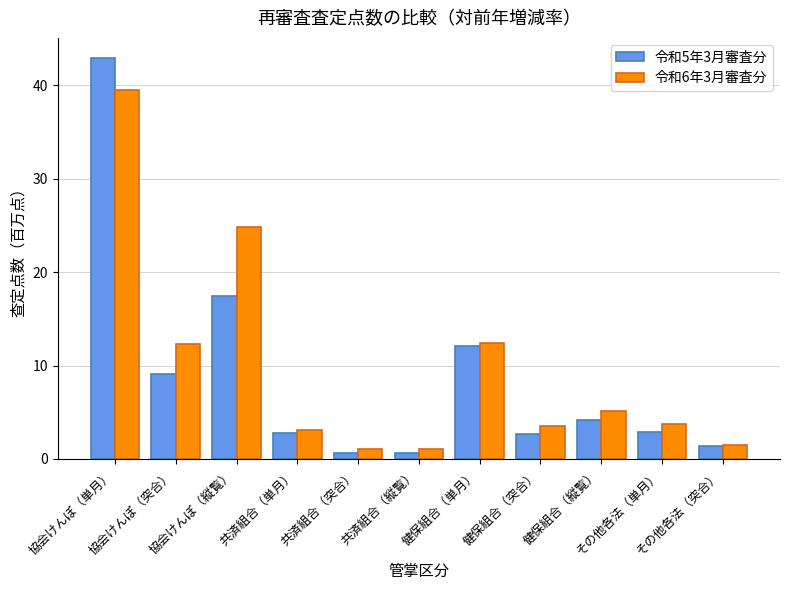

True or false: 令和5年3月審査分 has a value of 1.2 at 共済組合（単月）.

False